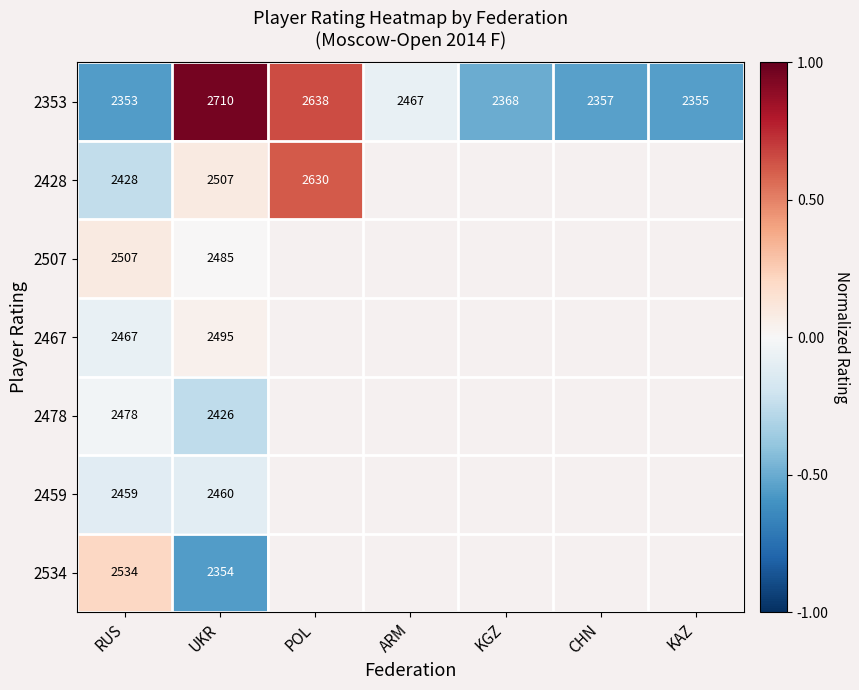

List the labels in order of 2353 value, smallest first.

RUS, KAZ, CHN, KGZ, ARM, POL, UKR